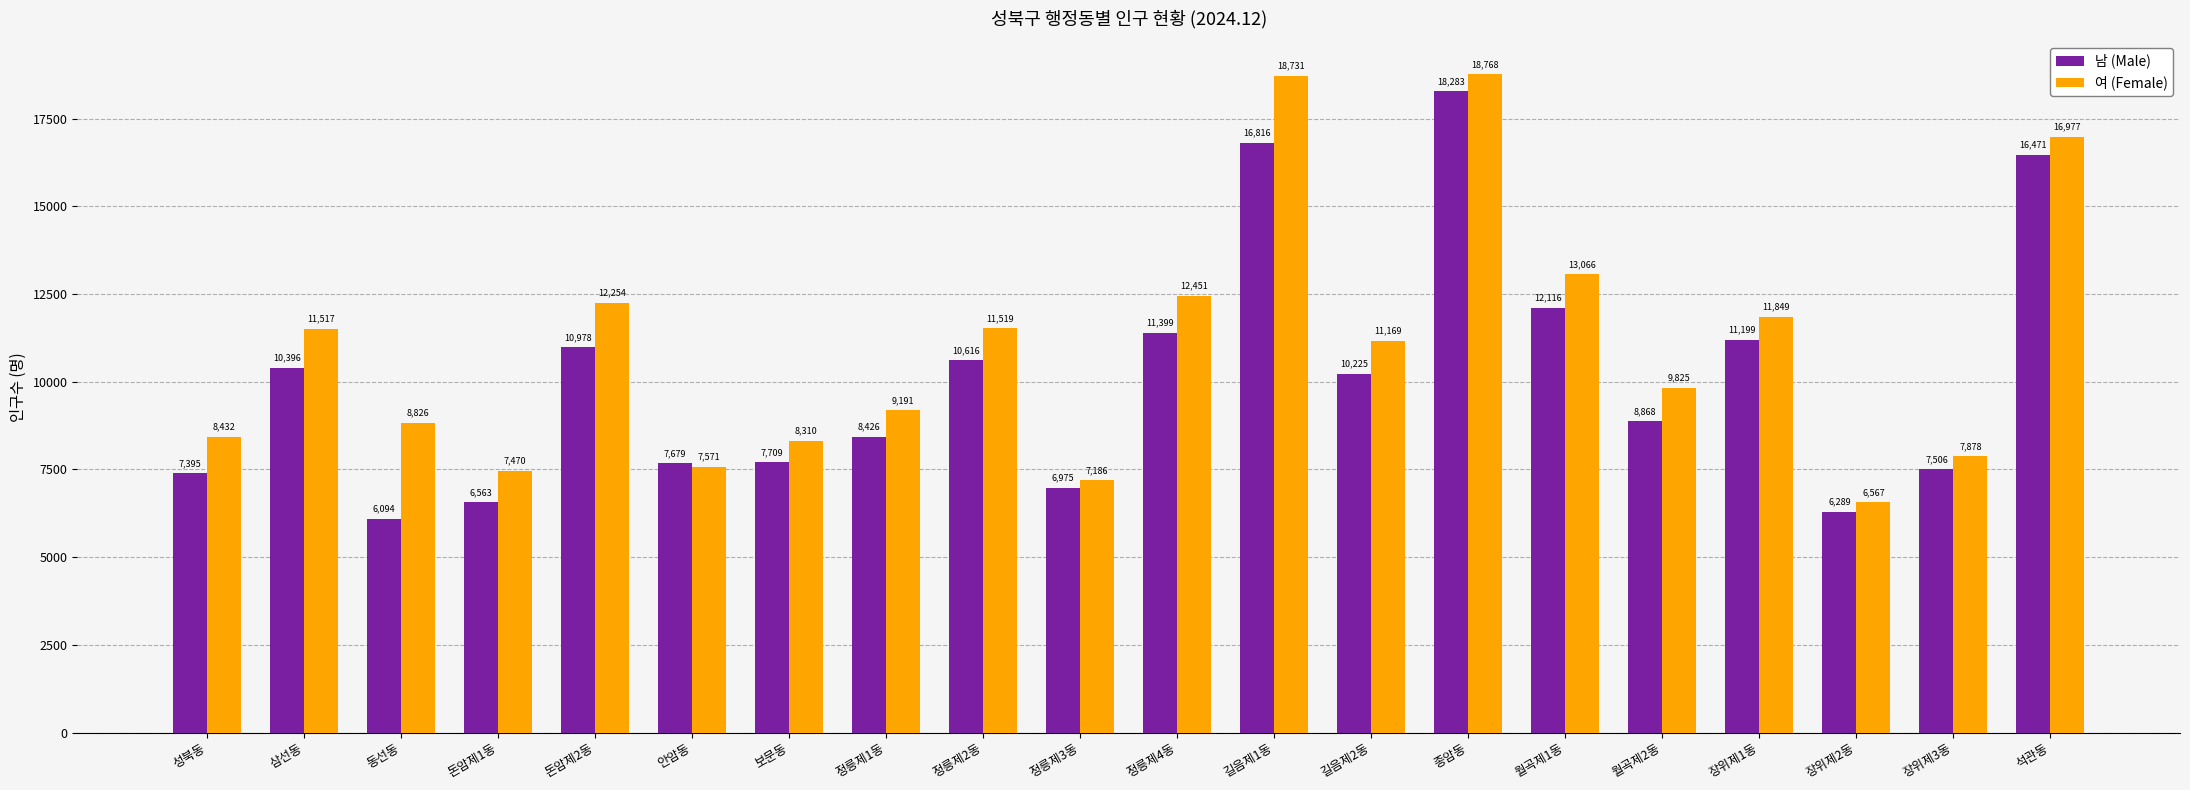

What is the total value across all series at 길음제2동?

21394